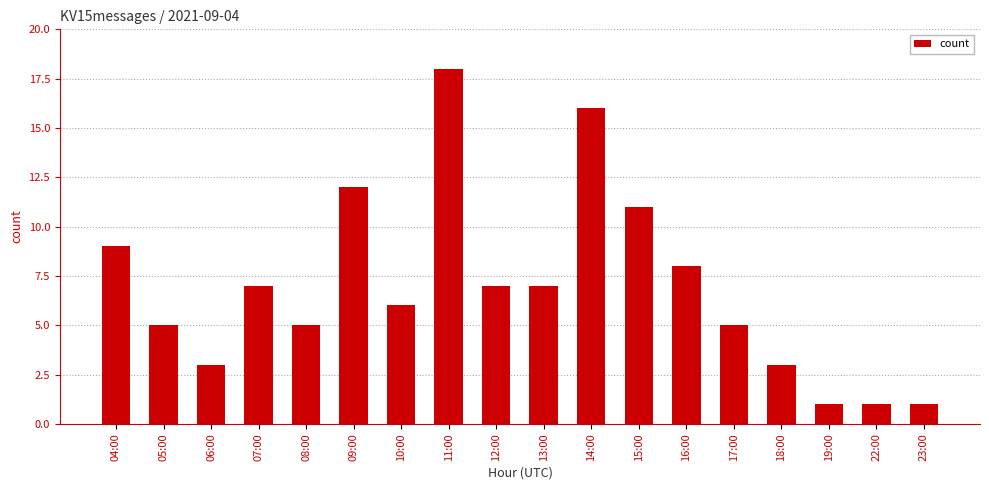

What position from the left is 05:00?

2